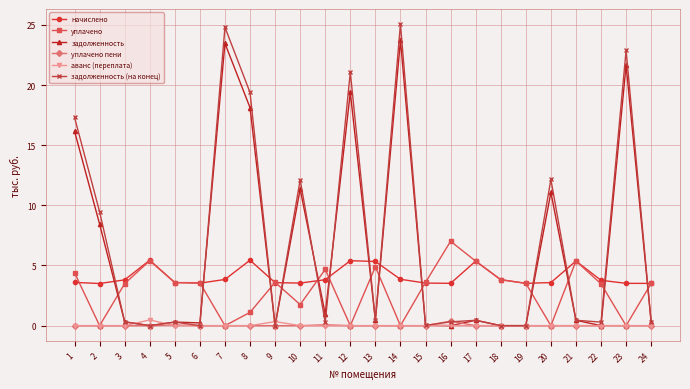

Which series ends up on top after the final intersection of уплачено and задолженность (на конец)?

уплачено